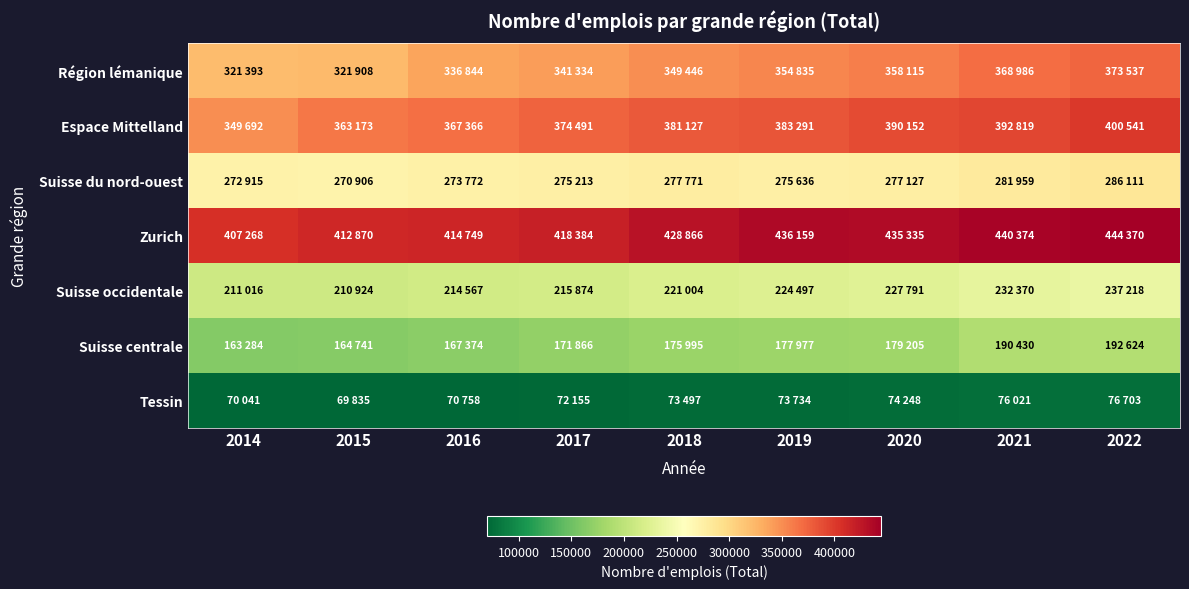

At how many categories does at least one series exceed 113672?

9